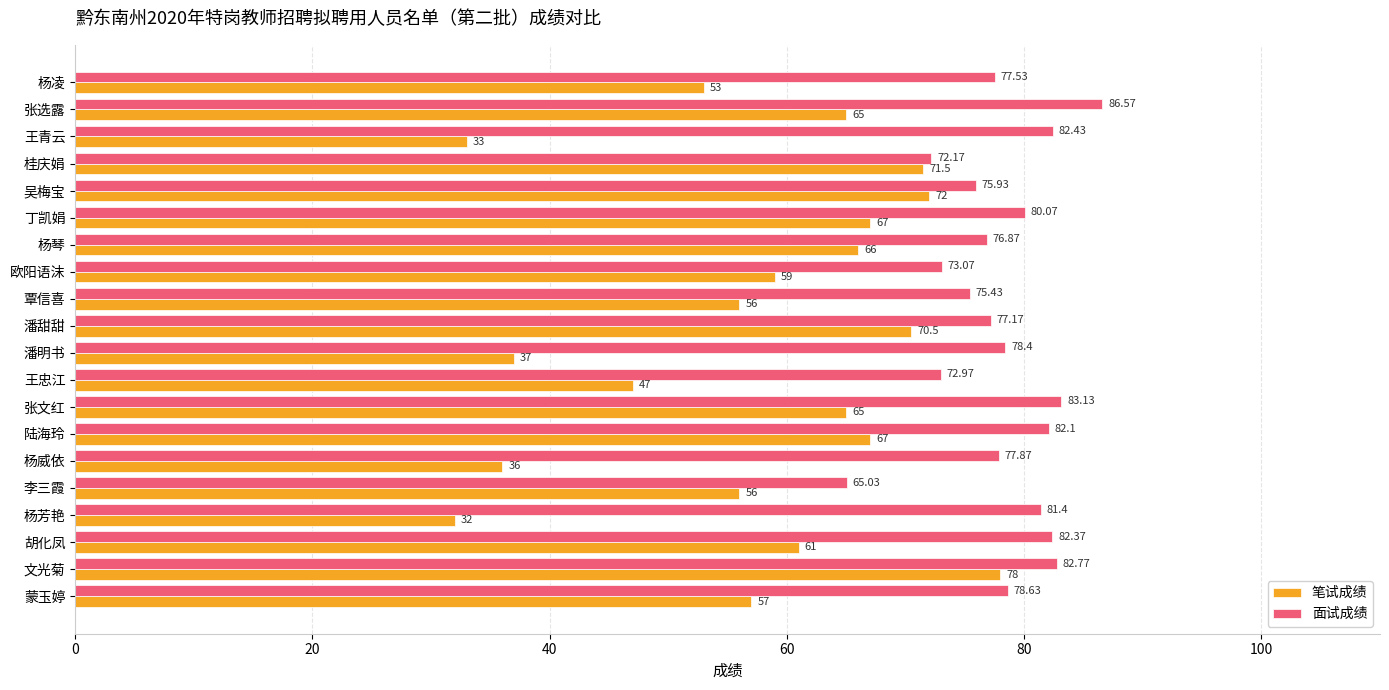

Where is 面试成绩 nearest to the value 75?

覃信喜